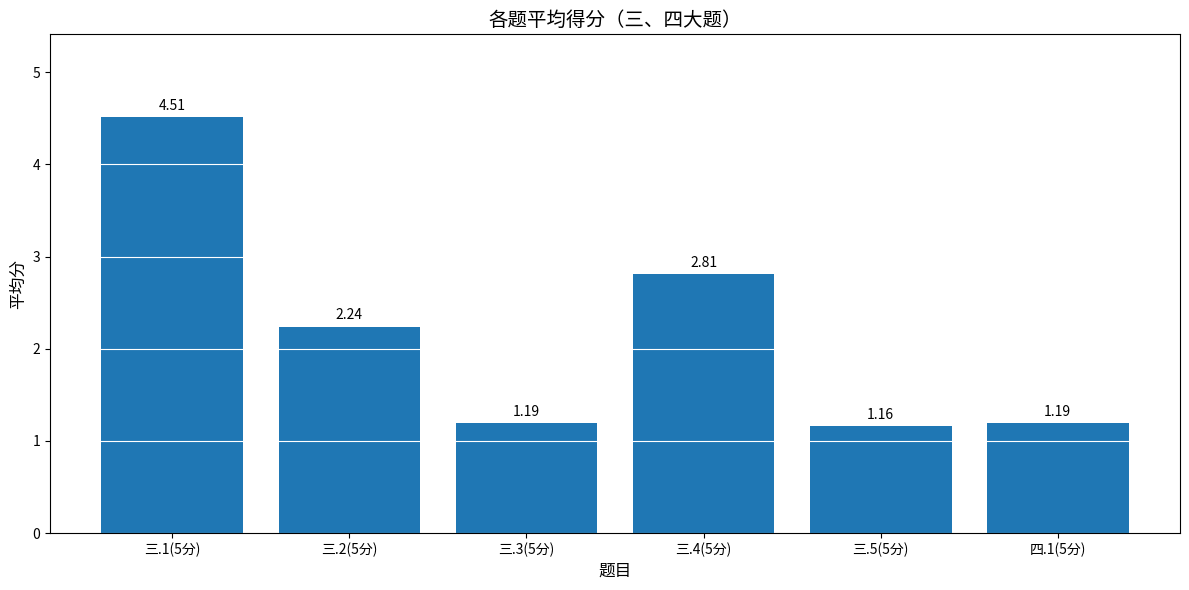

What is the difference between the values at 三.1(5分) and 三.3(5分)?

3.3